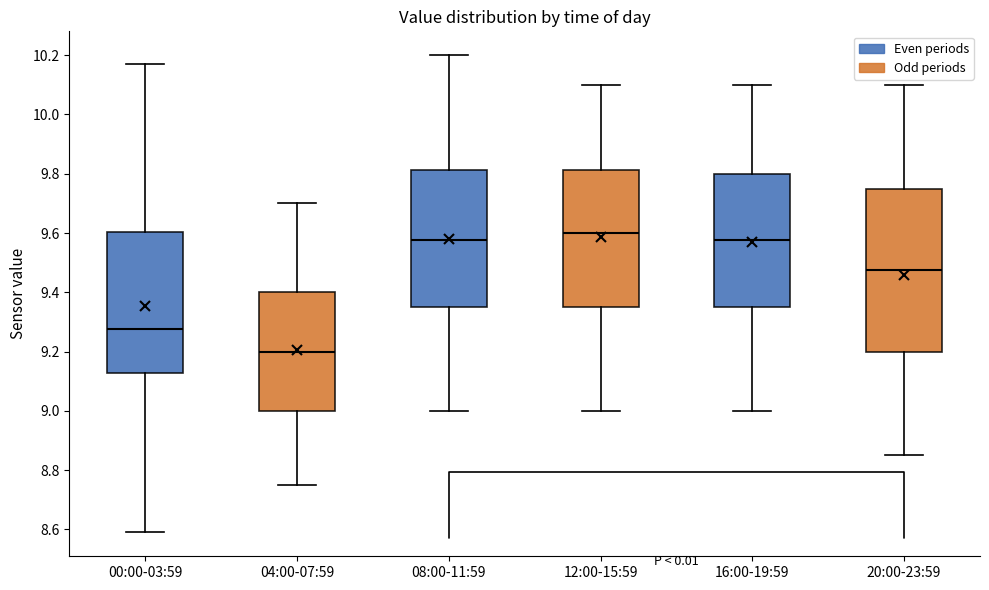

Where is the lower edge of the box for 16:00-19:59 on the y-axis? The values are not printed on the chart, so give them approximately, as read against the axis.

9.36